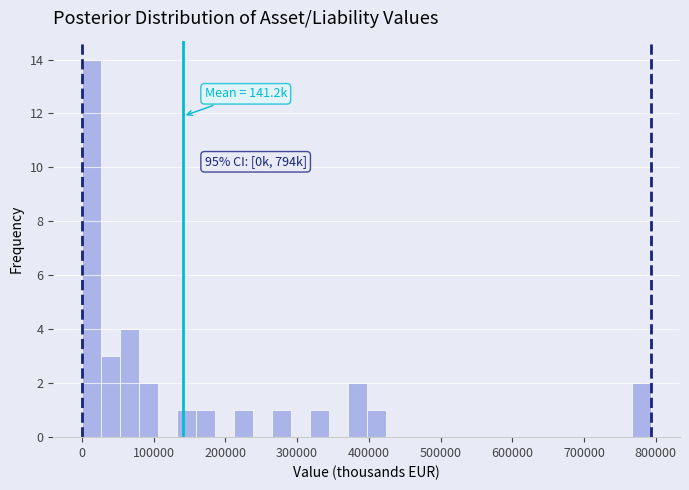

Read against the x-axis, roughly where is the centre of the tallest bar?

10000